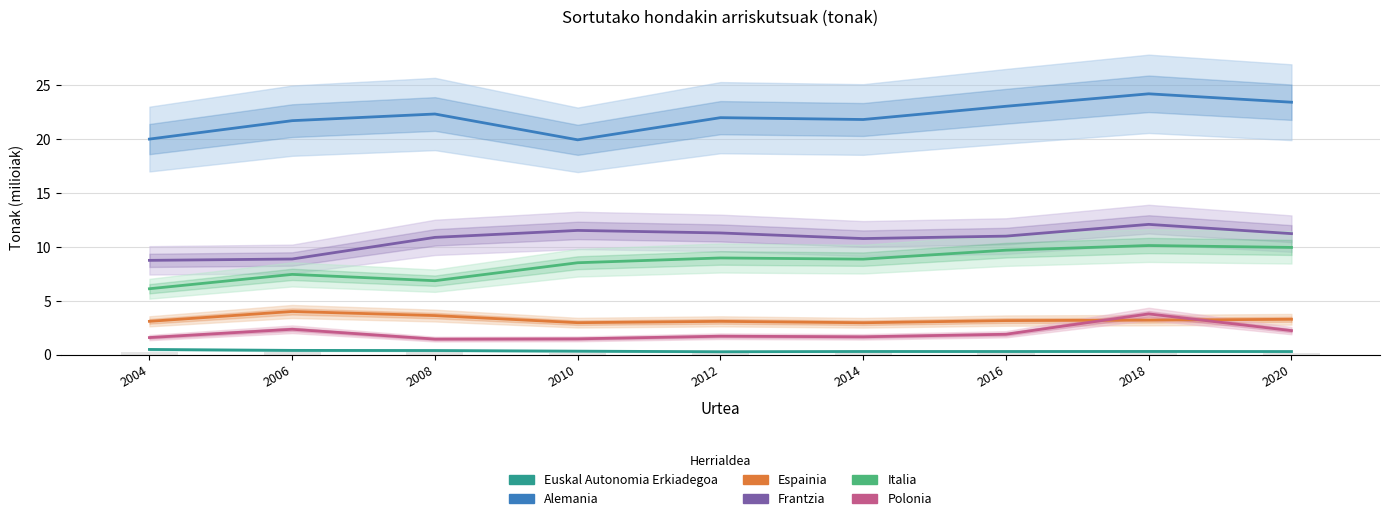

At how many categories does at least one series exceed 11?

9